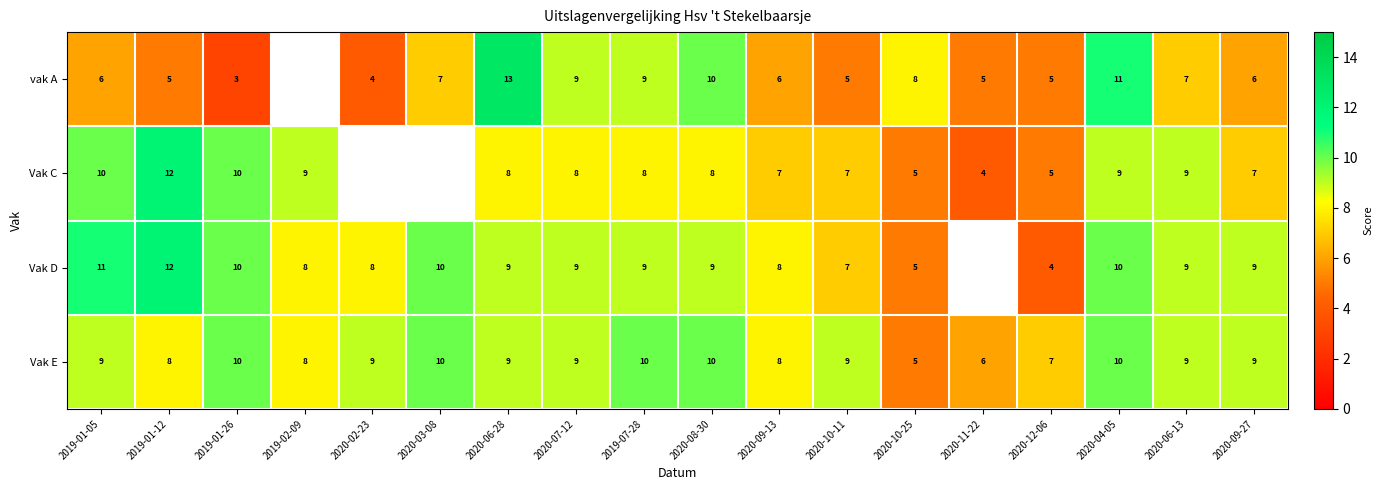

Count the Vak E values in the range 8 to 10.

15